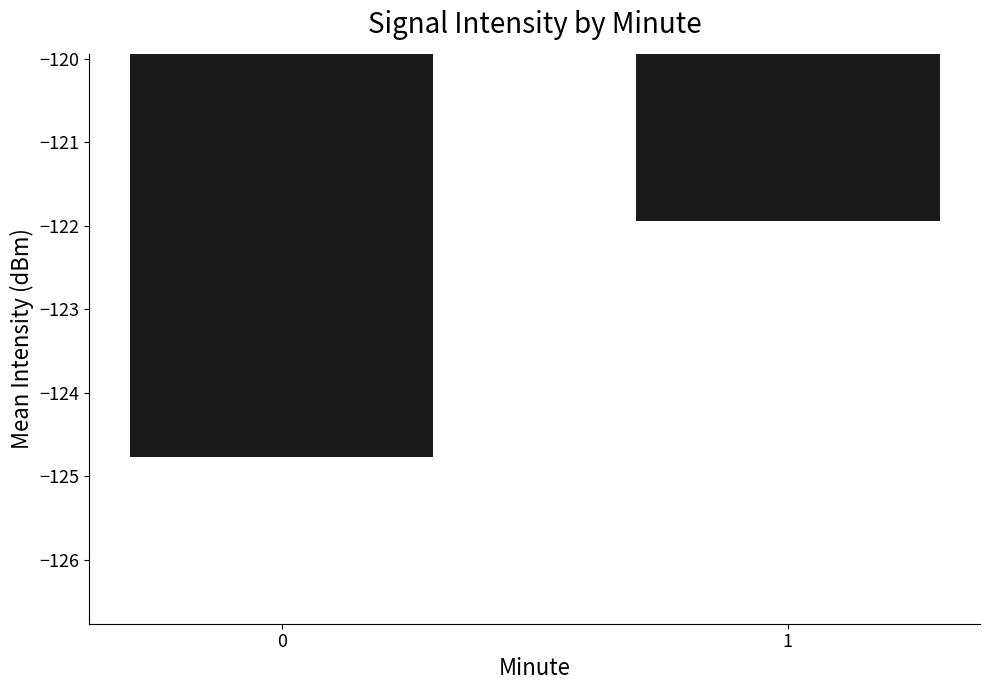

List the labels in order of value, largest first.

1, 0